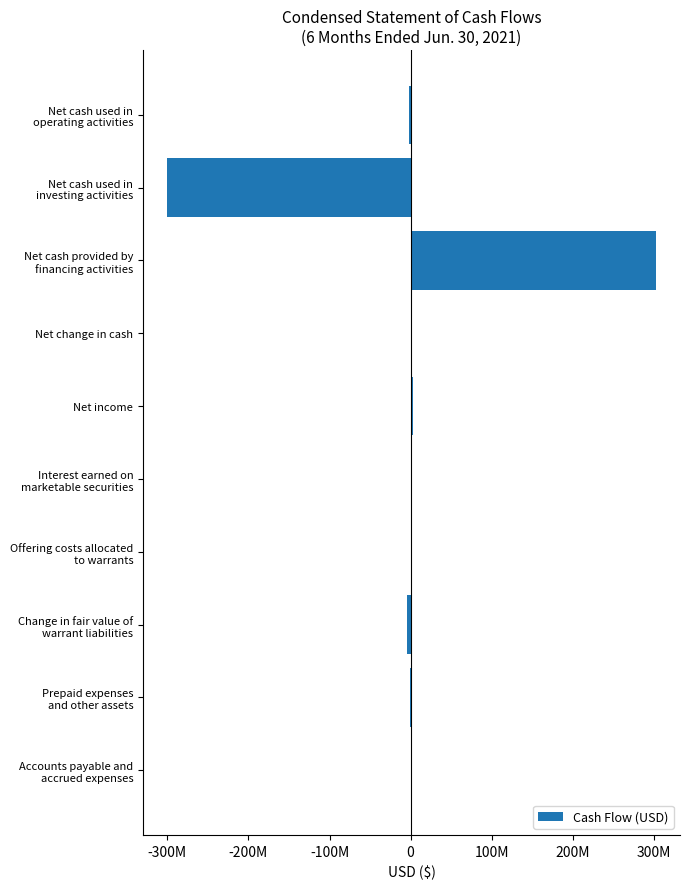

Are the bars horizontal?

Yes